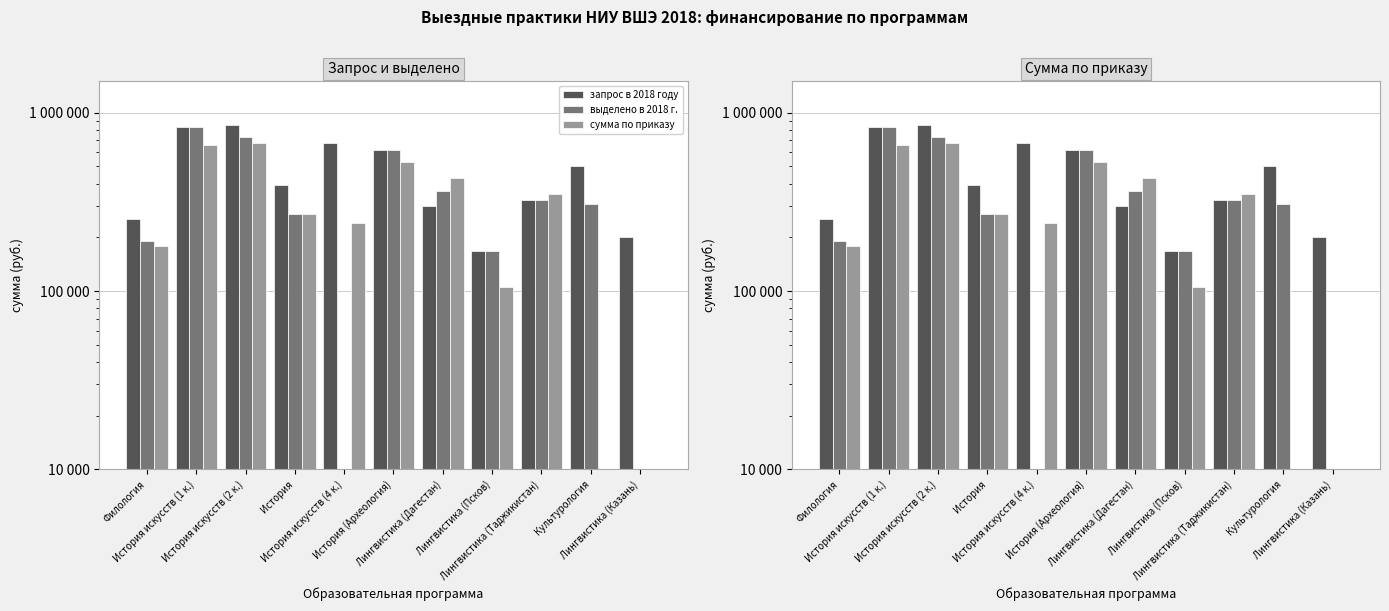

Reading right to left, extract all data points from this chart.

запрос в 2018 году: 202050.0	500000.0	324000.0	167500.0	300000.0	616100.0	672700.0	393750.0	852250.0	835600.0	253700.0
выделено в 2018 г.: 0.0	307500.0	324100.0	167500.0	365900.0	616100.0	0.0	270000.0	735500.0	835600.0	190000.0
сумма по приказу: 0.0	0.0	349420.0	105800.0	427808.0	532497.0	241779.5	270000.0	673549.4	655771.1	178000.0